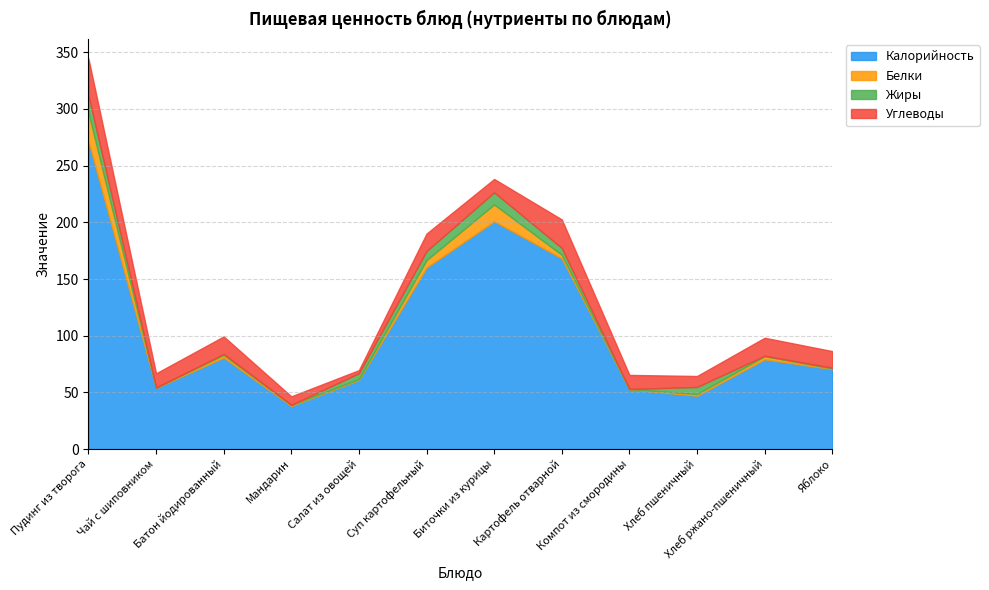

How many lines are shown in the chart?

4